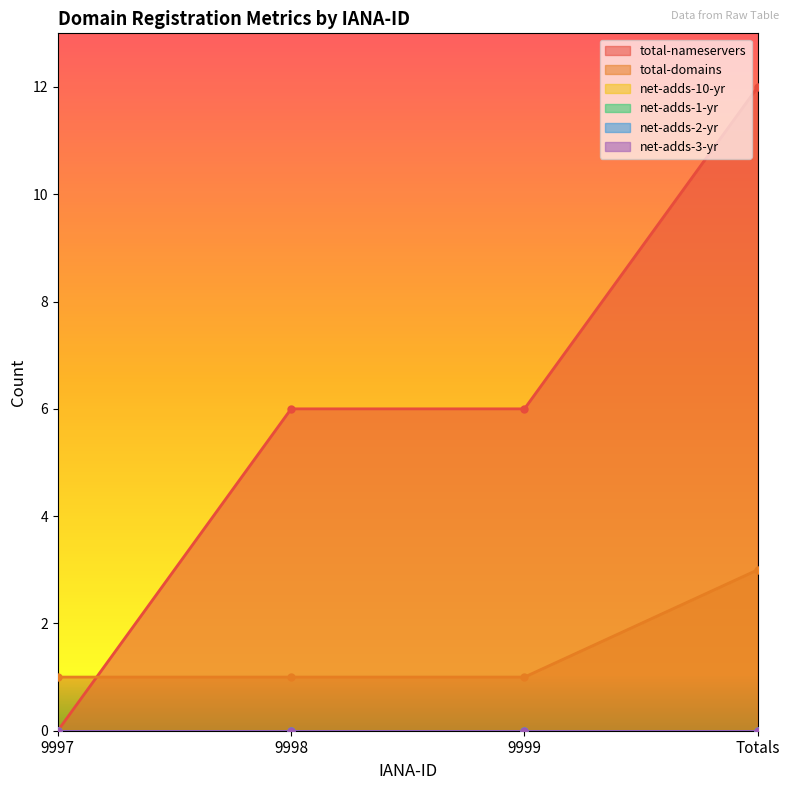

What is the maximum value shown in the chart?

12